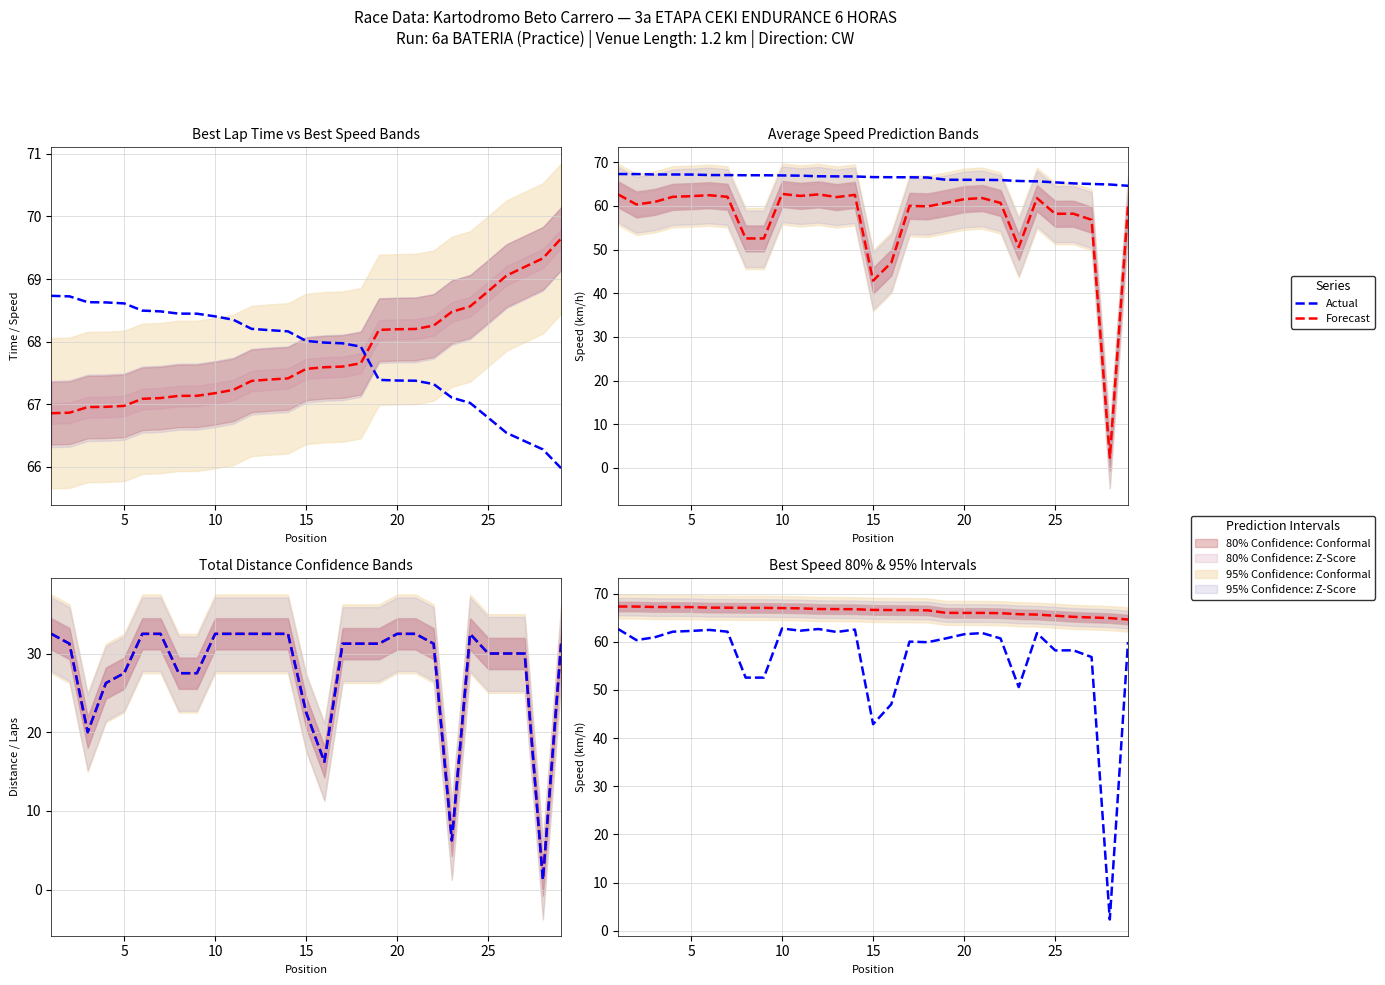

The value of Forecast at 27 is 64.9. True or false?

True